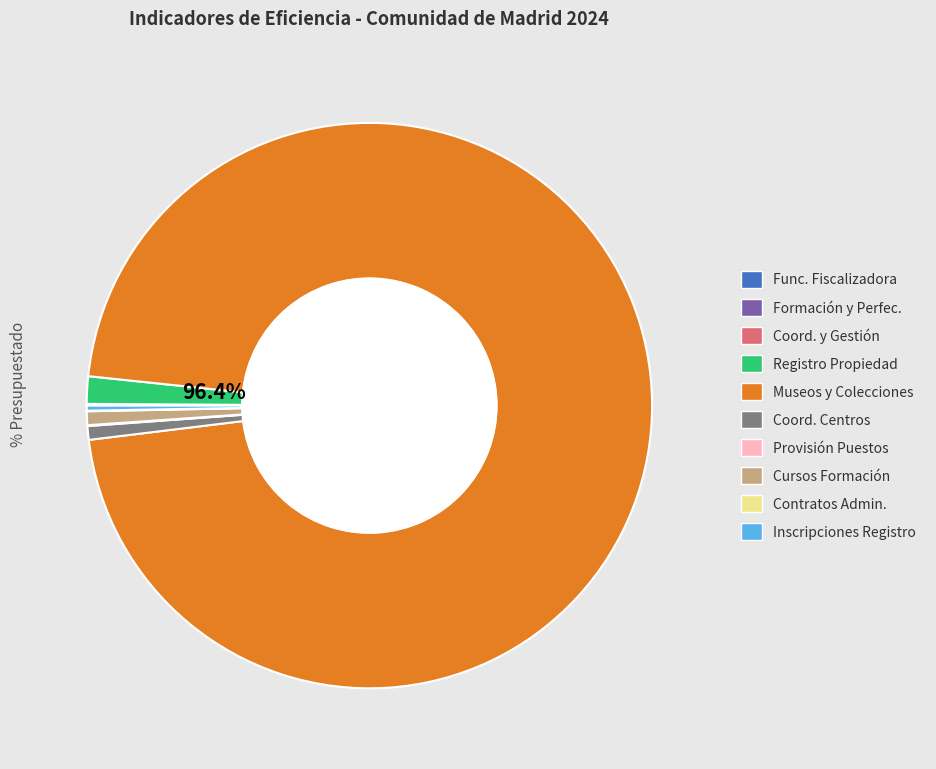

How many slices are in this pie chart?

10